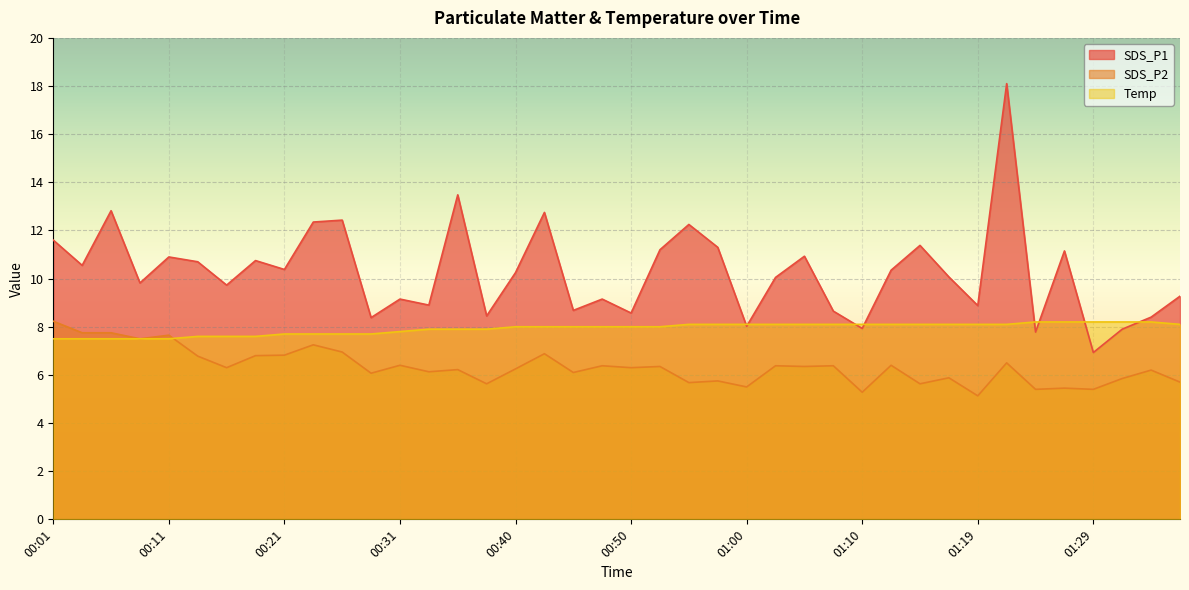

Where does the SDS_P2 series first go above 6?

00:01